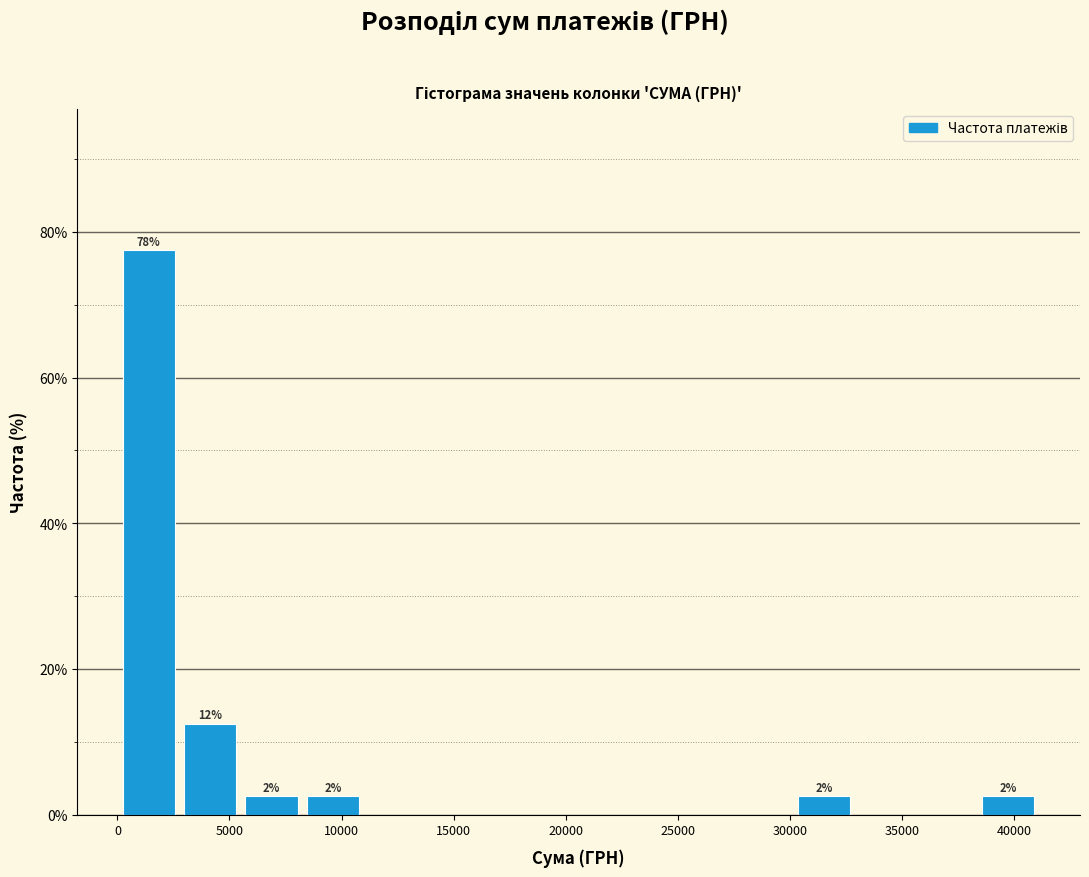

Which range on the x-axis has the tallest bar?

0 to 3000